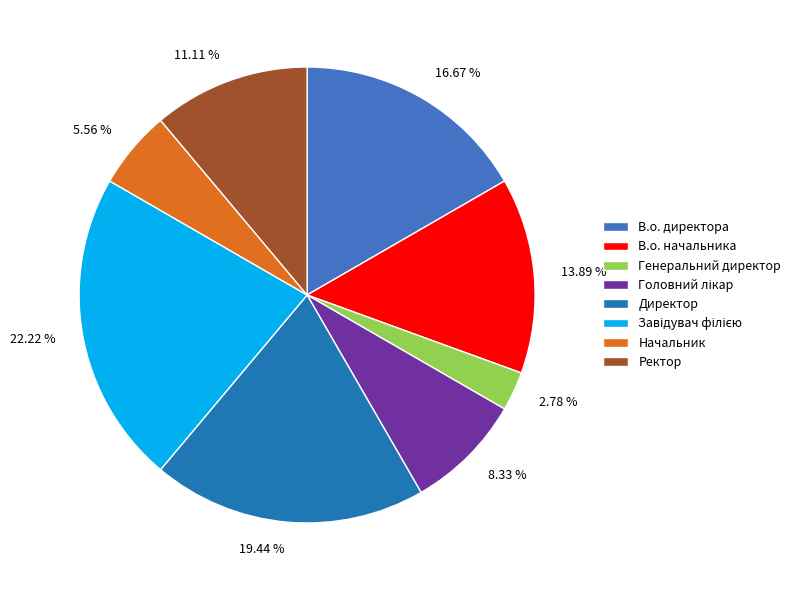

What percentage do Директор and Генеральний директор together represent?

22.2%